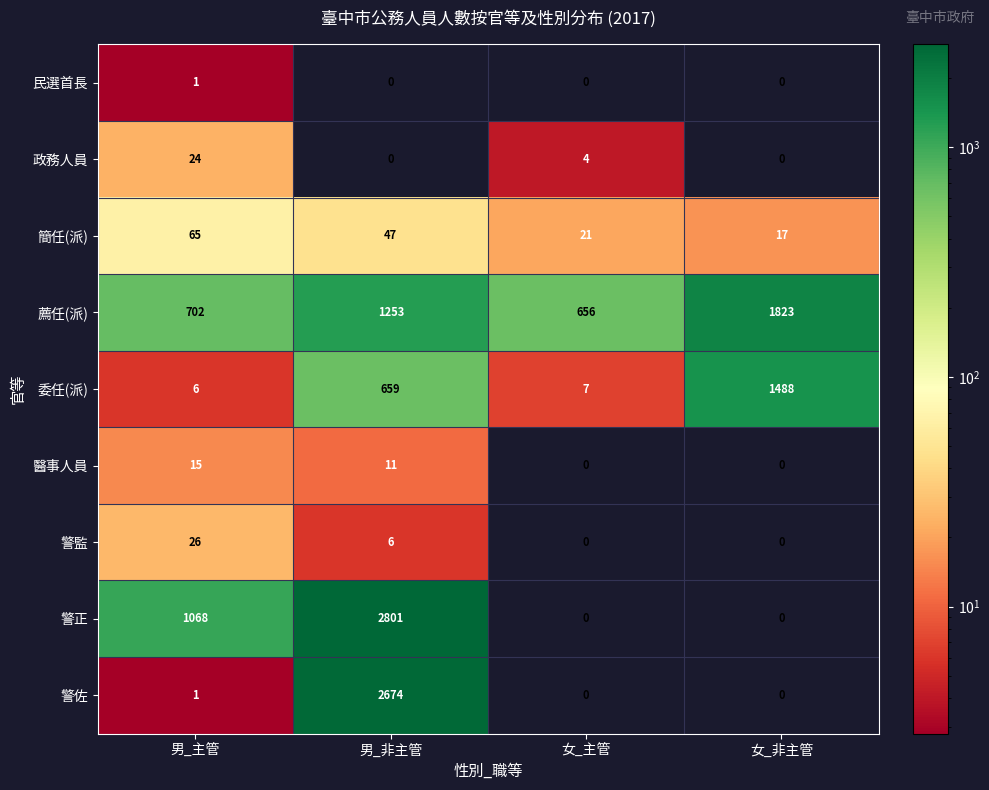

What is the average value of the 警佐 series?

669